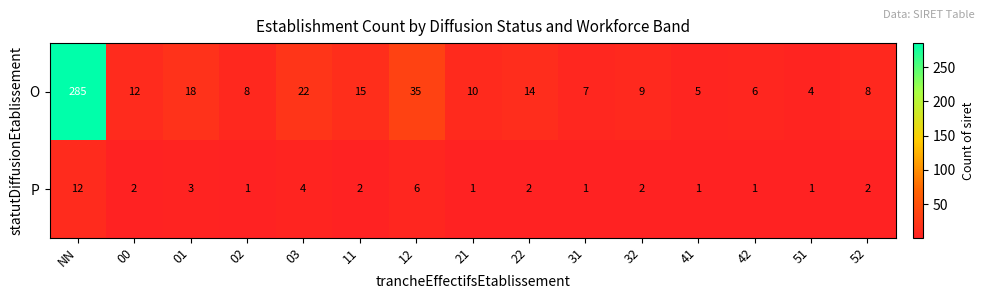

Which series has the largest total across all categories?

O